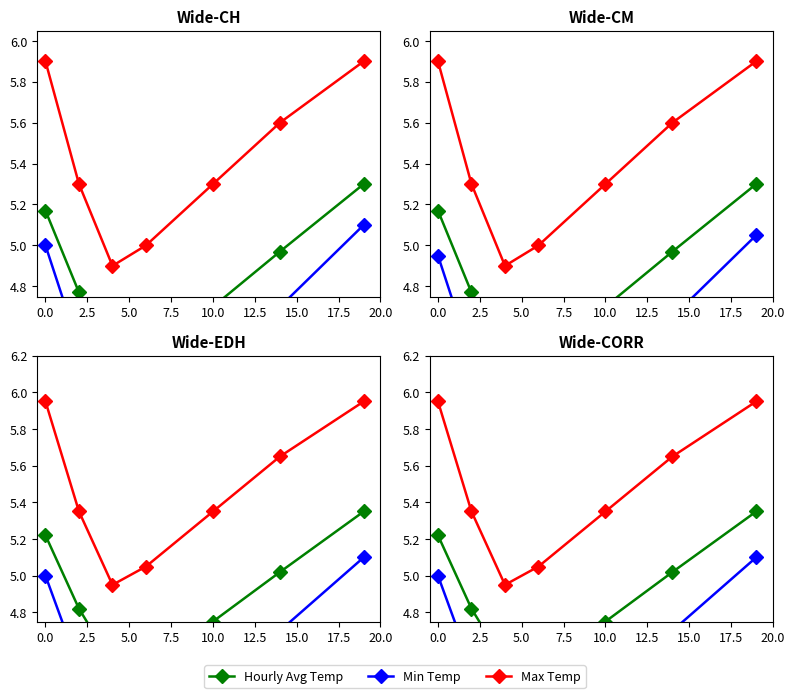

True or false: Hourly Avg Temp and Min Temp cross at least once.

False